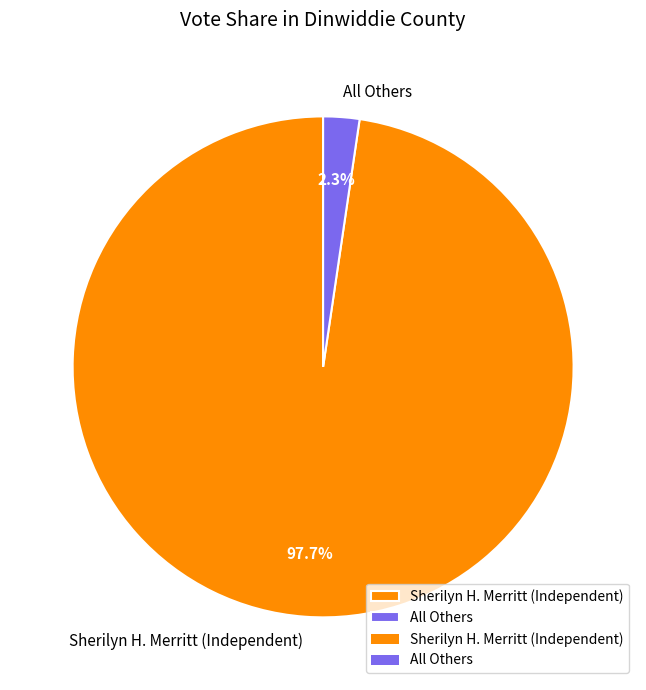

Which slice represents more than half of the pie?

Sherilyn H. Merritt (Independent)